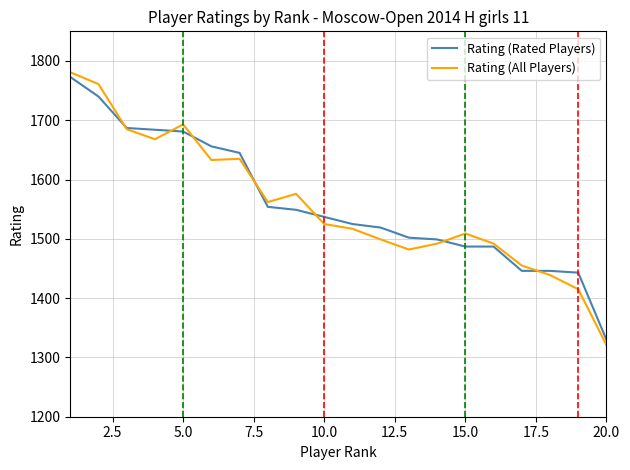

Which series has the widest spread of values?

Rating (All Players)